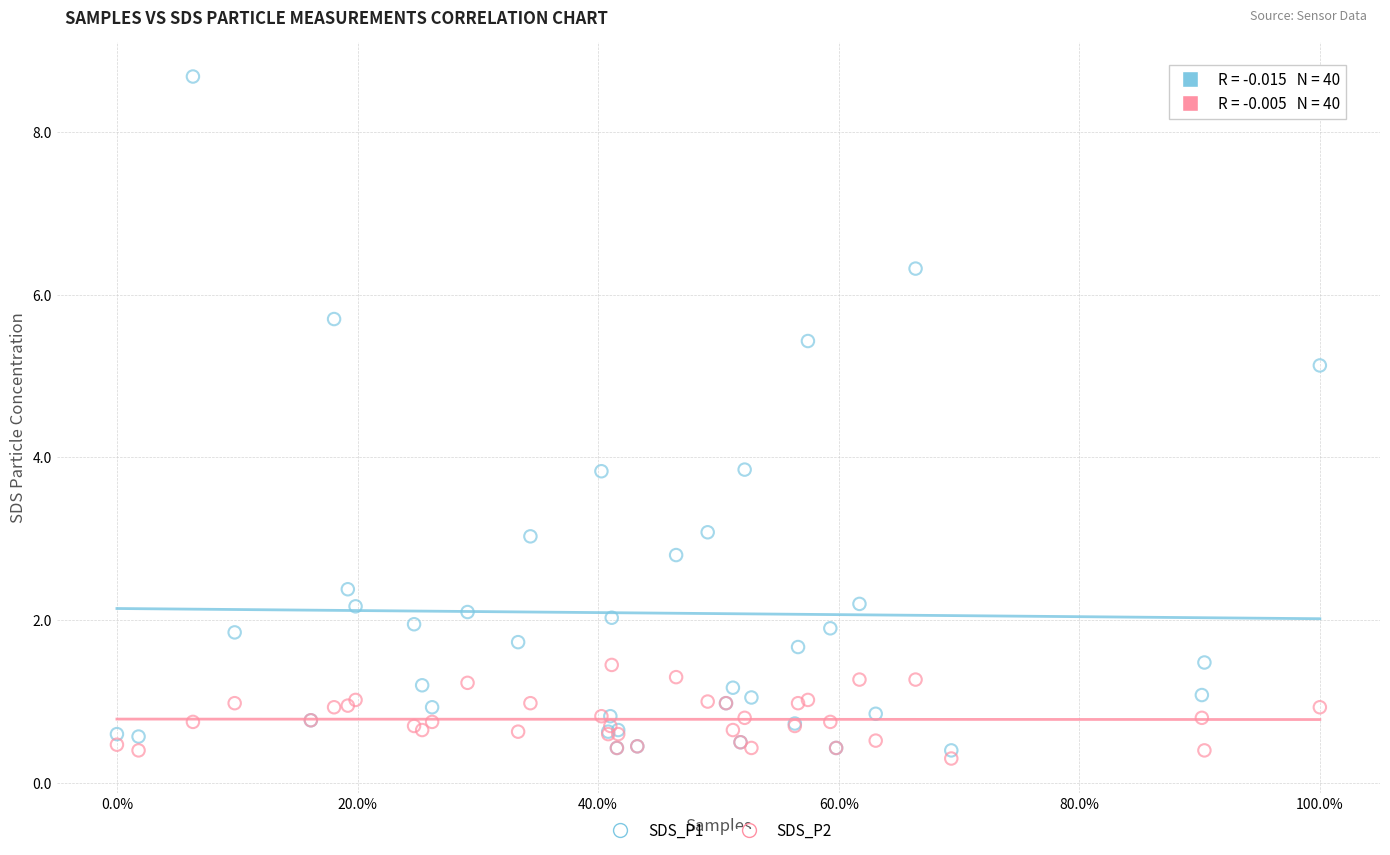

What is the X range (max minus min) for the scatter plot?

1.0